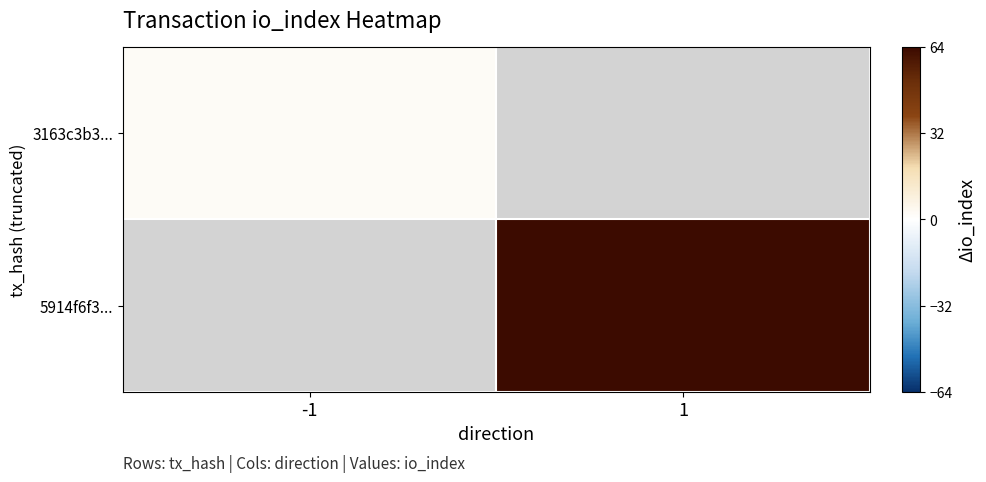

What value does the 5914f6f3... series have at 1?

63.0